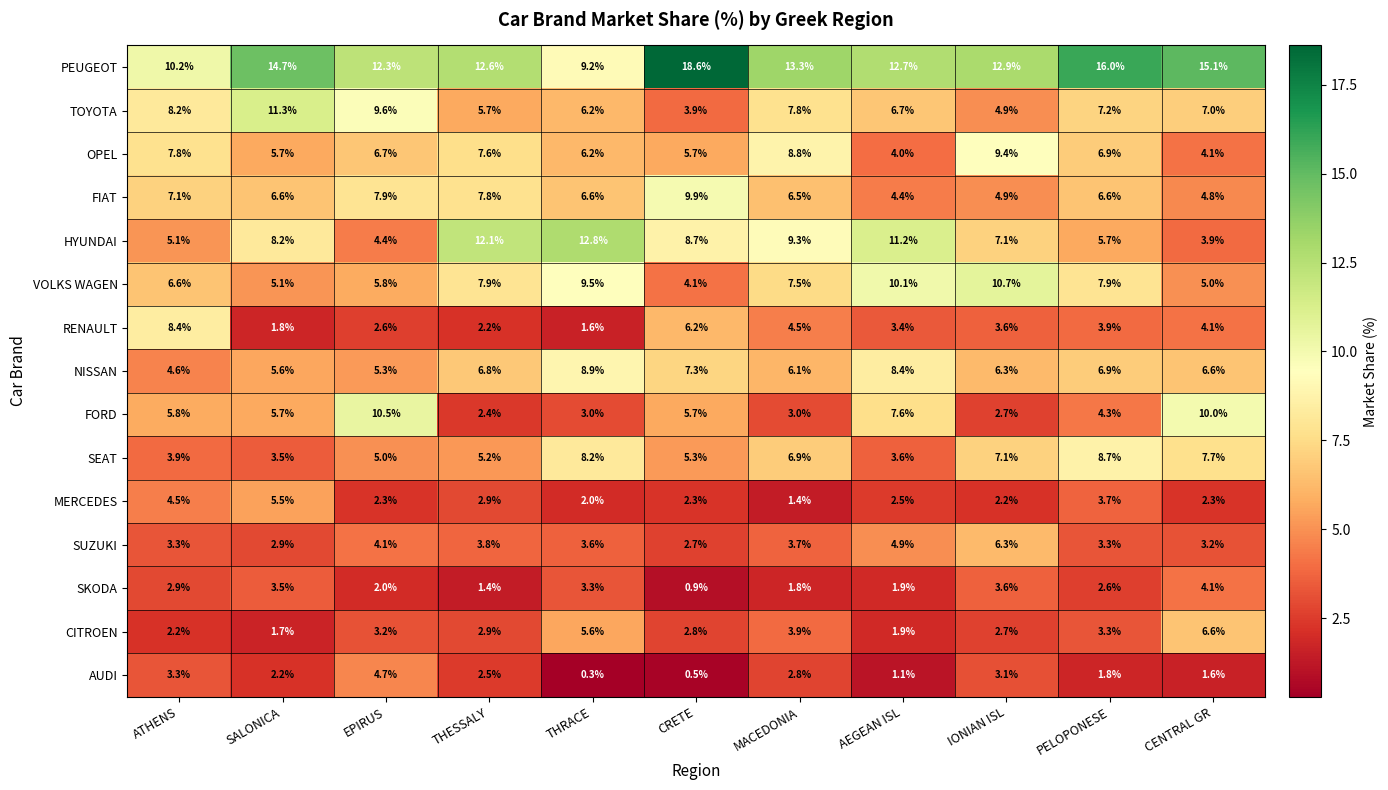

Which series has the widest spread of values?

PEUGEOT